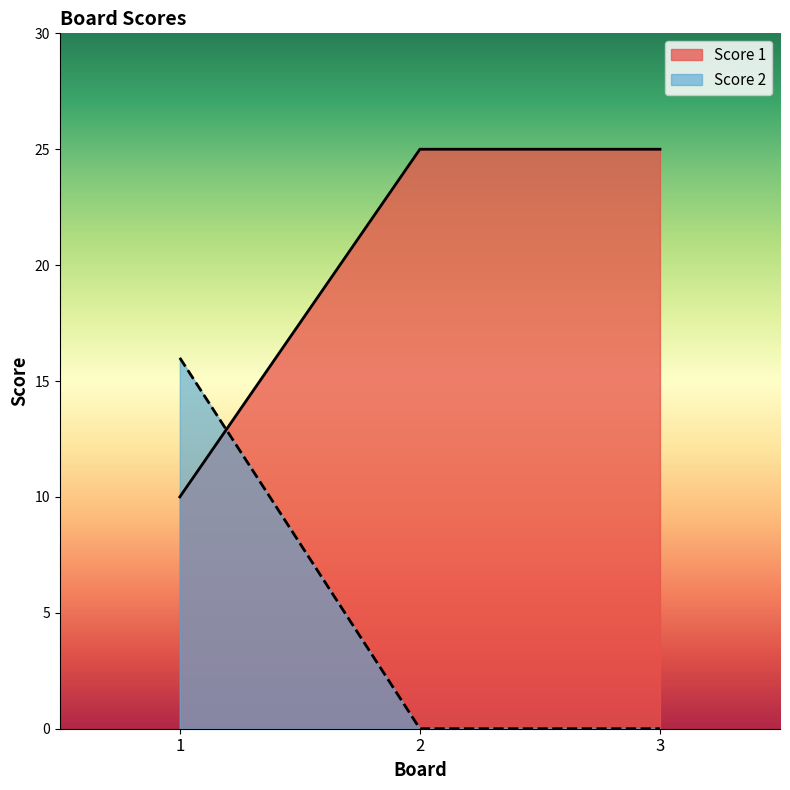

At which category is the sum across all series the highest?

1